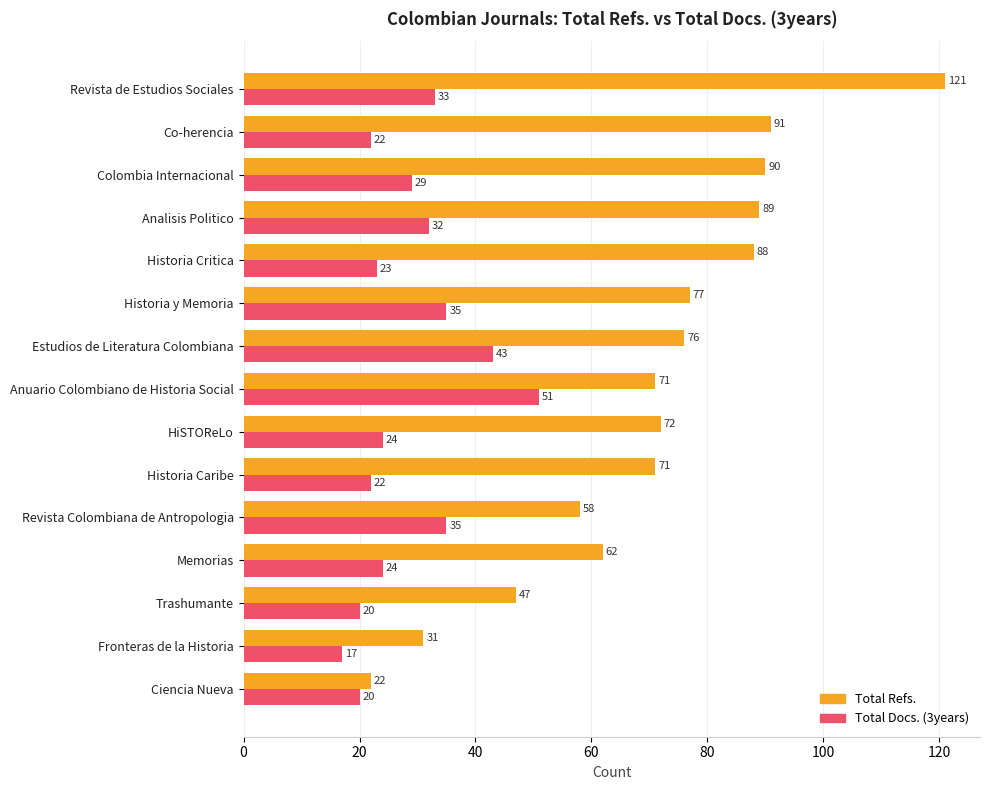

Is it true that Total Docs. (3years) equals 35 at Revista Colombiana de Antropologia?

True